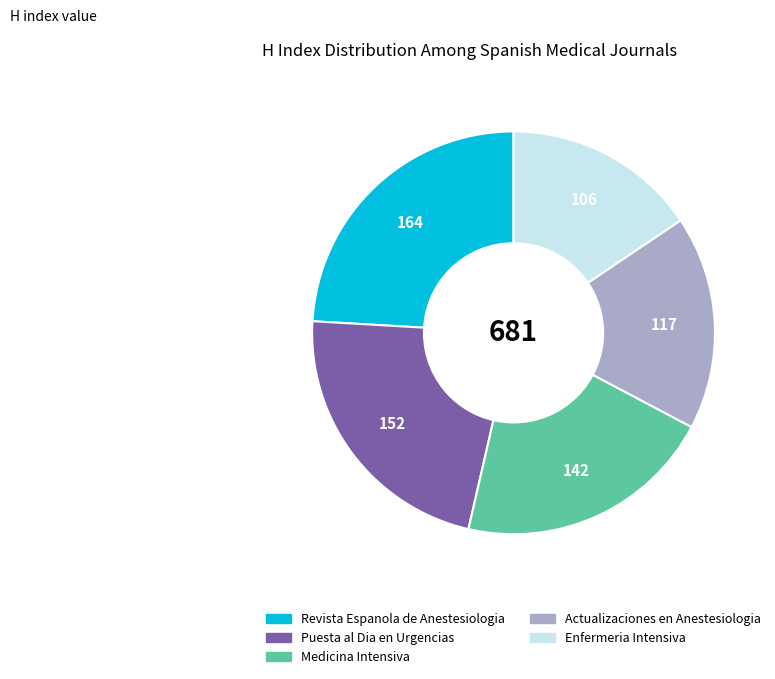

Count the number of slices in the pie.

5